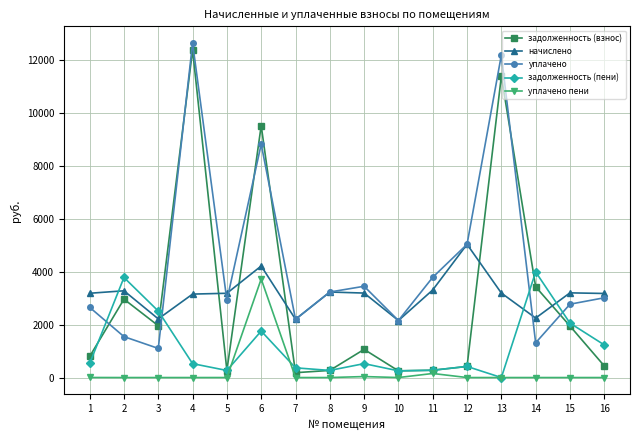

How many distinct data groups are displayed?

5